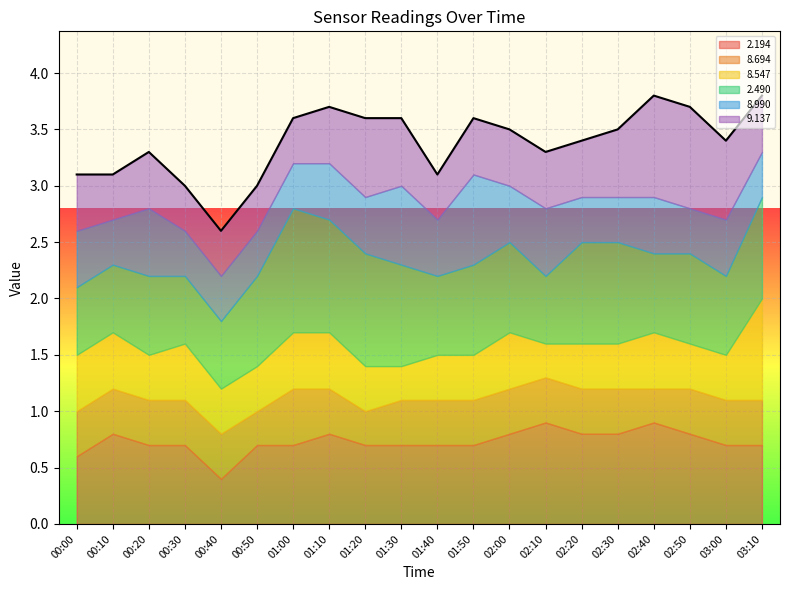

The   9.137 series shows 0.6 at 02:30. True or false?

True